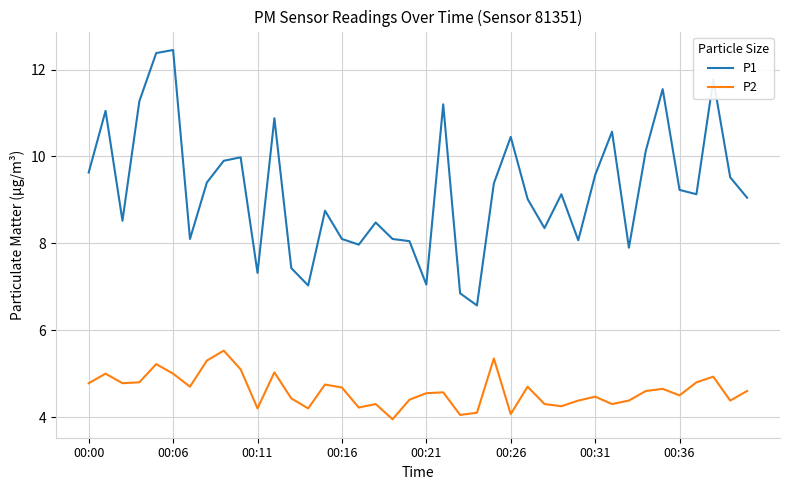

Which series has the largest total across all categories?

P1